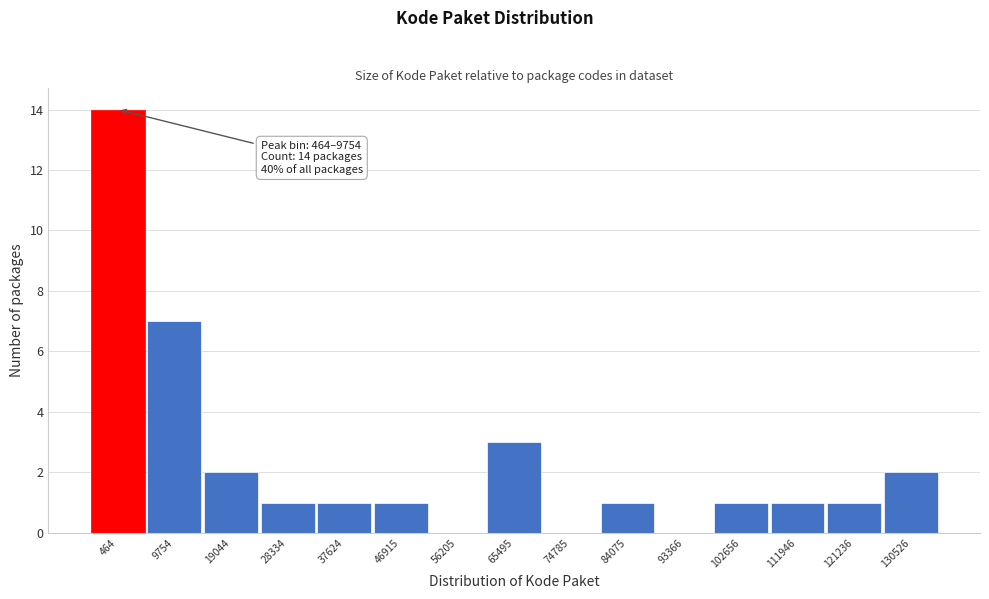

Reading left to right, list all the values displayed in this chart.

464=14	9754=7	19044=2	28334=1	37624=1	46915=1	56205=0	65495=3	74785=0	84075=1	93366=0	102656=1	111946=1	121236=1	130526=2